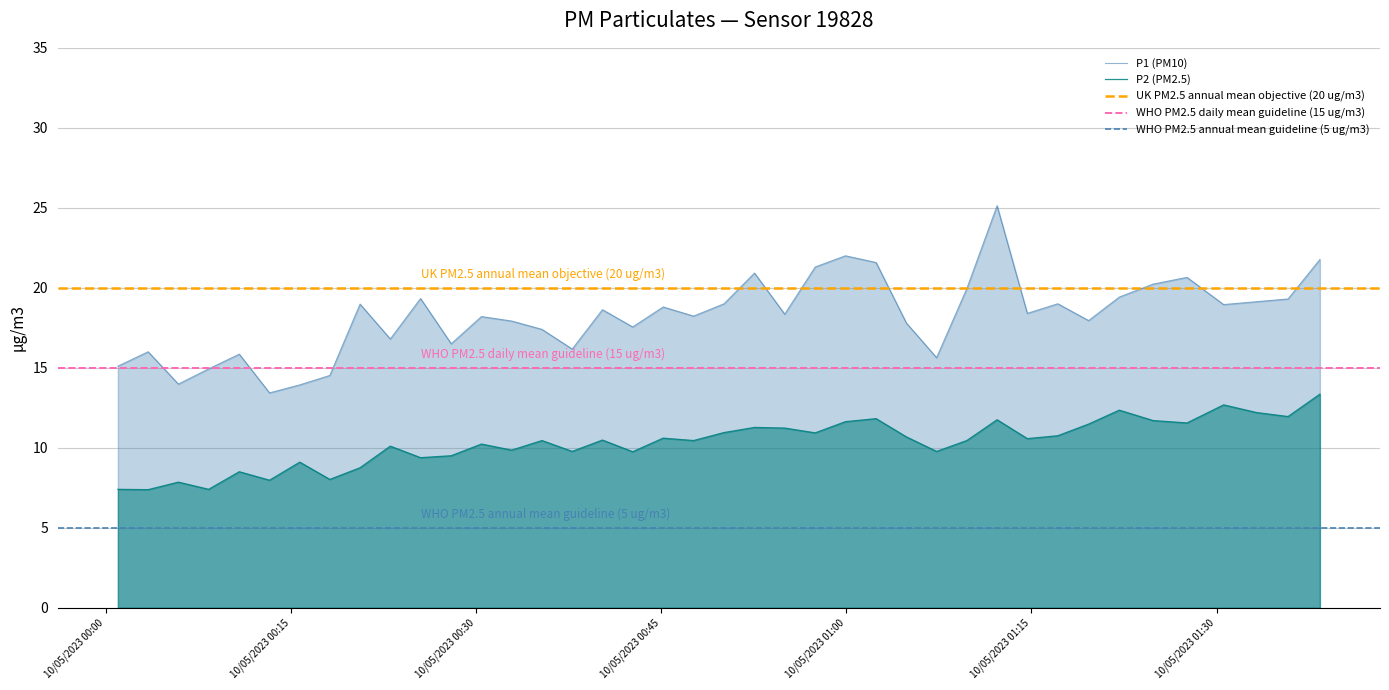

True or false: P2 (PM2.5) and P1 (PM10) intersect in this chart.

False